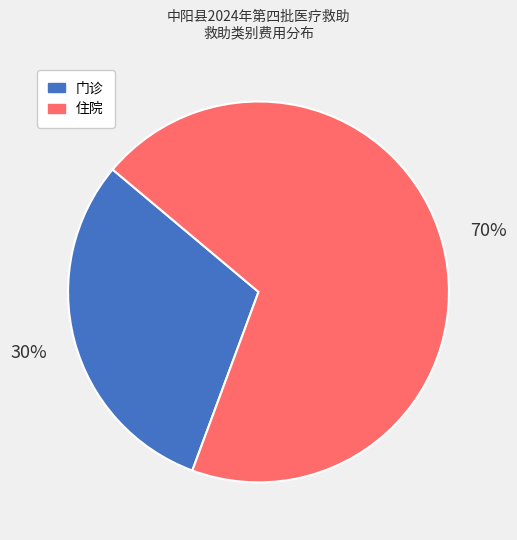

How many segments does this pie chart have?

2